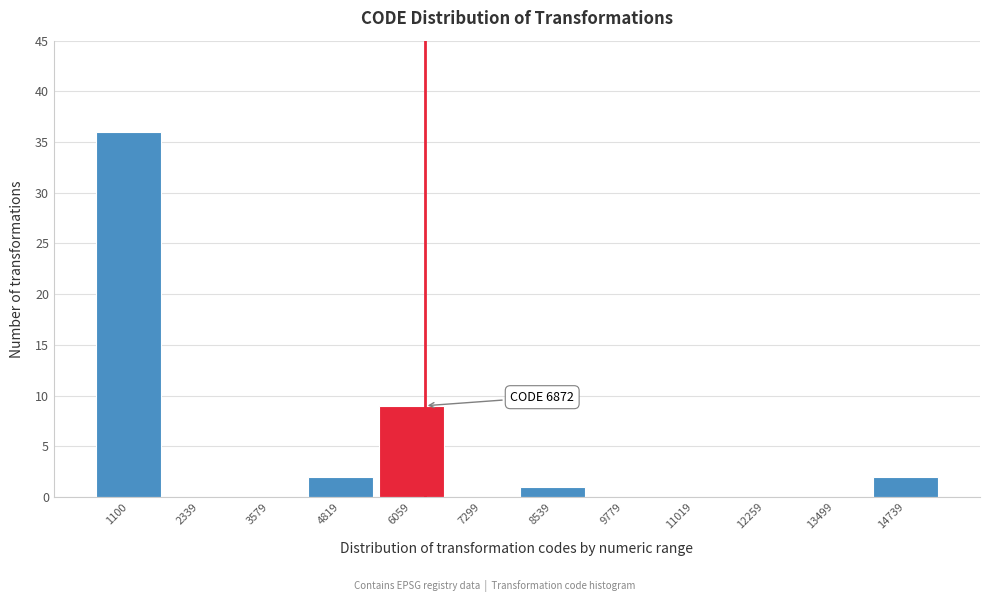

Reading right to left, transcribe all the data shown in this chart.

14739=2	13499=0	12259=0	11019=0	9779=0	8539=1	7299=0	6059=9	4819=2	3579=0	2339=0	1100=36